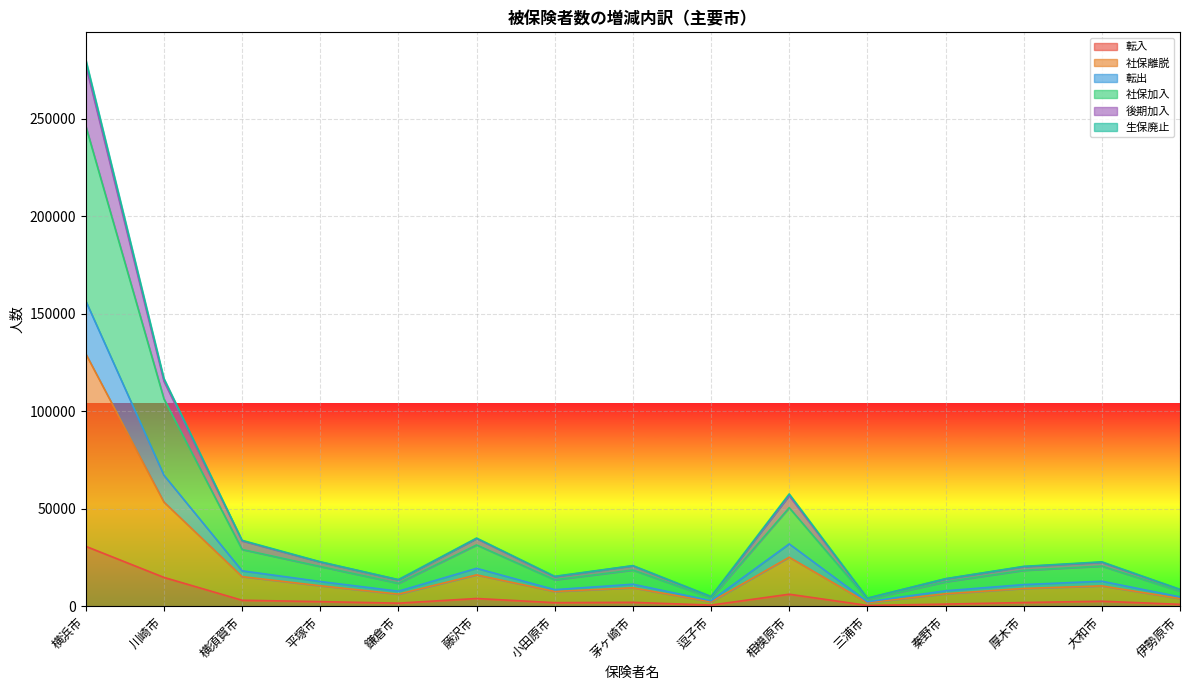

At which category is the sum across all series the highest?

横浜市